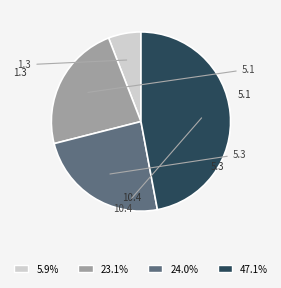

How many segments does this pie chart have?

4